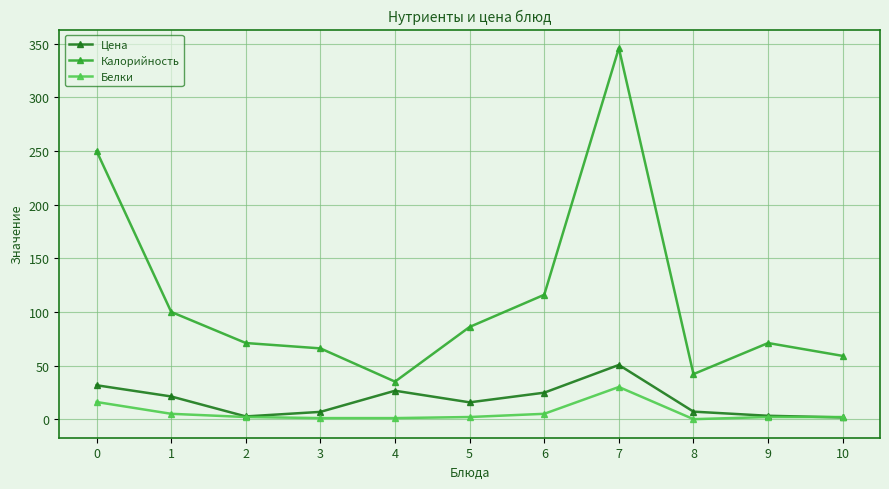

What is the spread (max minus min) of values at 2?

69.0